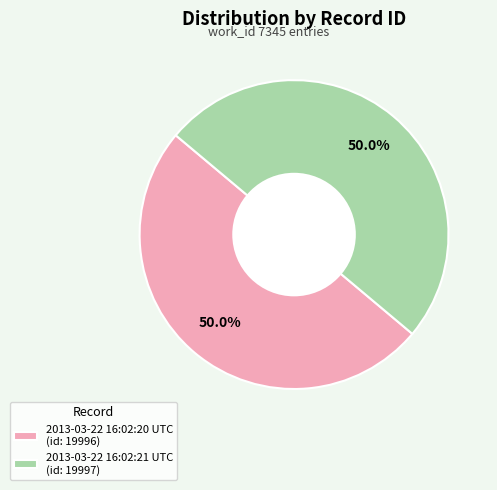

How many slices are in this pie chart?

2